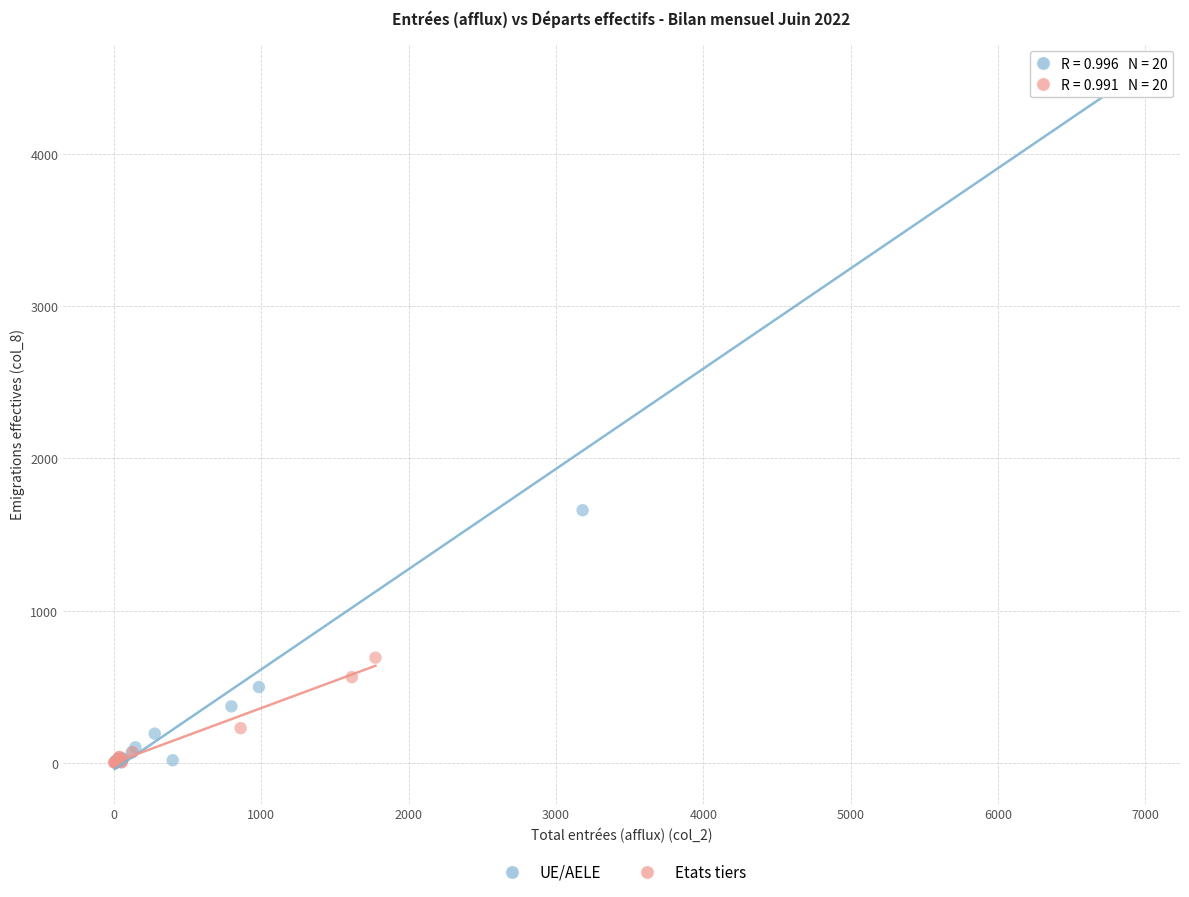

Which series has the widest spread of Y values?

UE/AELE